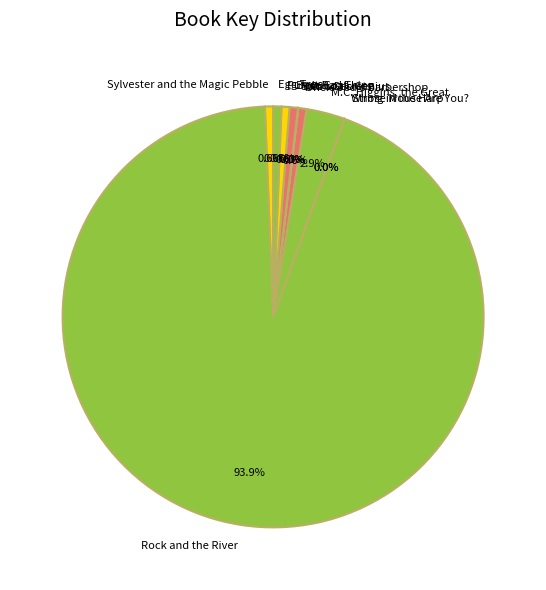

What is the largest slice in the pie chart?

Rock and the River